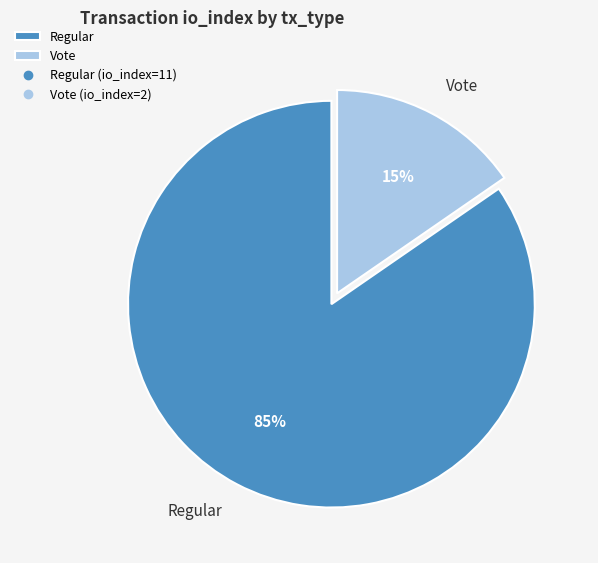

True or false: Vote accounts for 15% of the total.

True